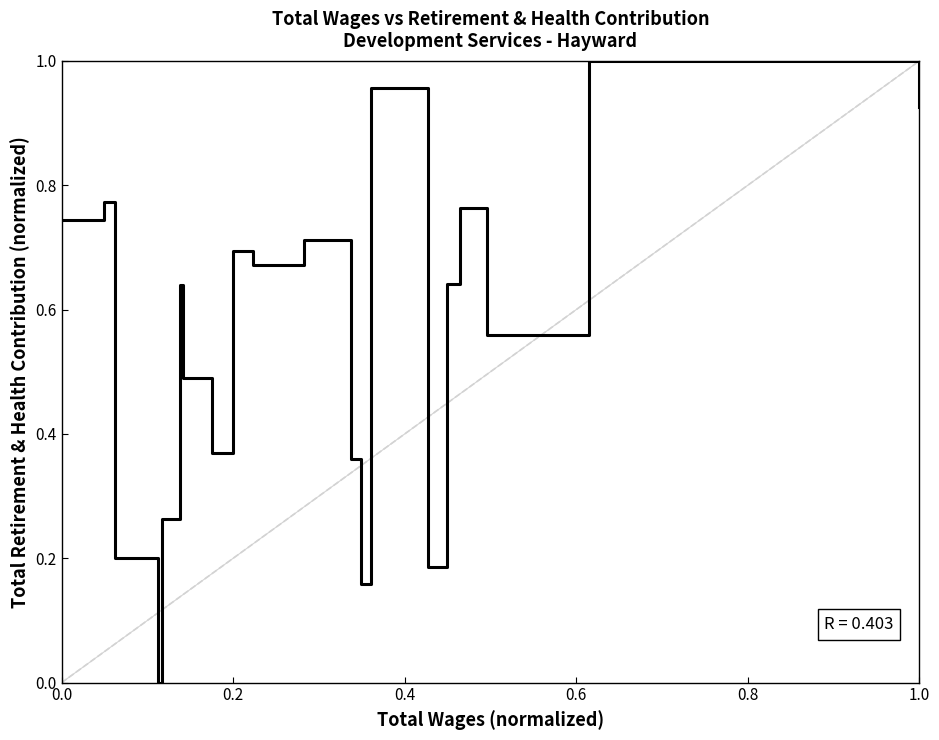

How many interior local peaks (higher than both neighbors) does the data have?

7